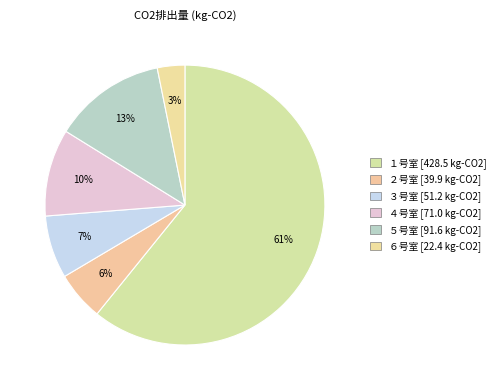

How many slices are in this pie chart?

6